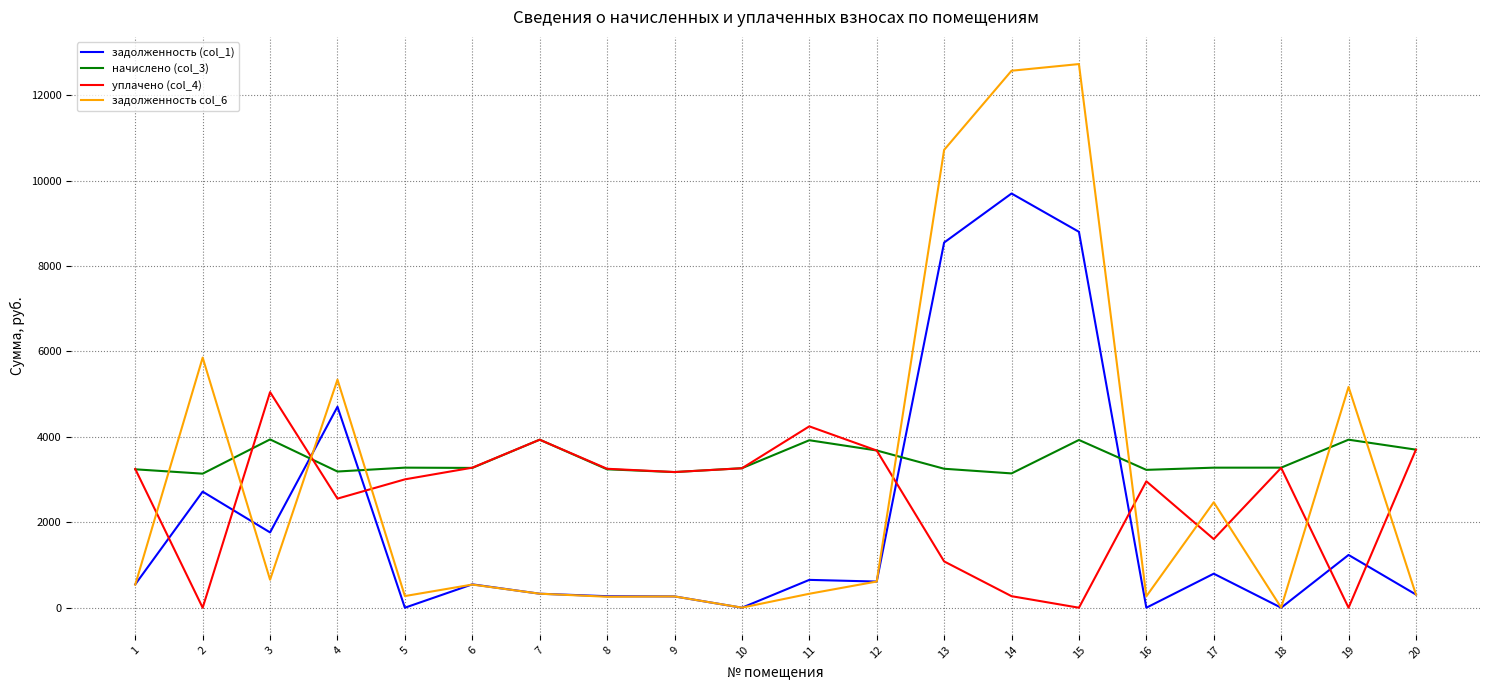

What is the highest value of the задолженность col_6 series?

12726.0